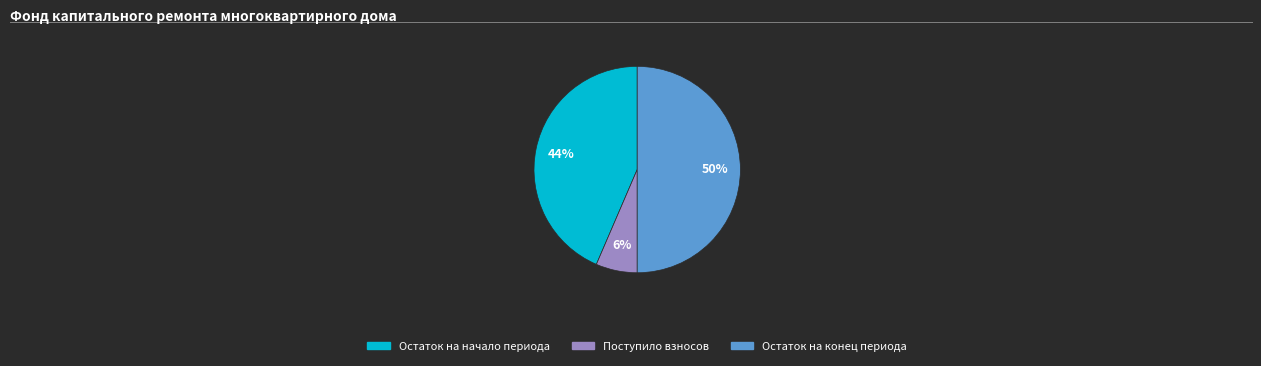

Is the sum of Остаток на конец периода and Поступило взносов greater than half?

Yes